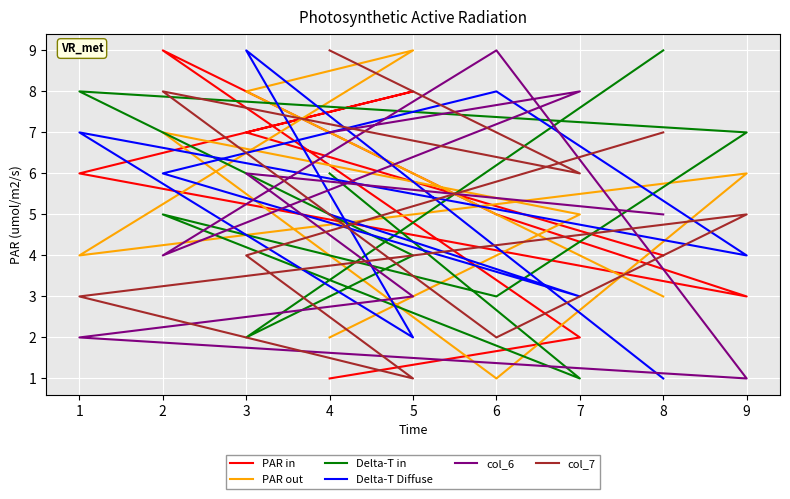

The value of PAR in at 4 is 1. True or false?

False